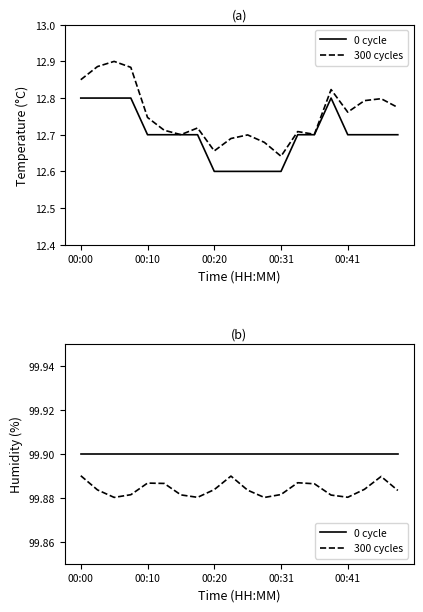

What is the label of the 2nd point from the left?

00:10